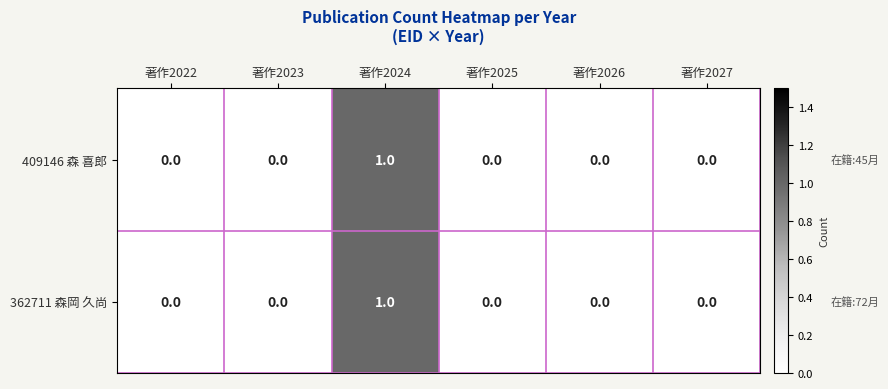

At which category is the sum across all series the highest?

著作2024